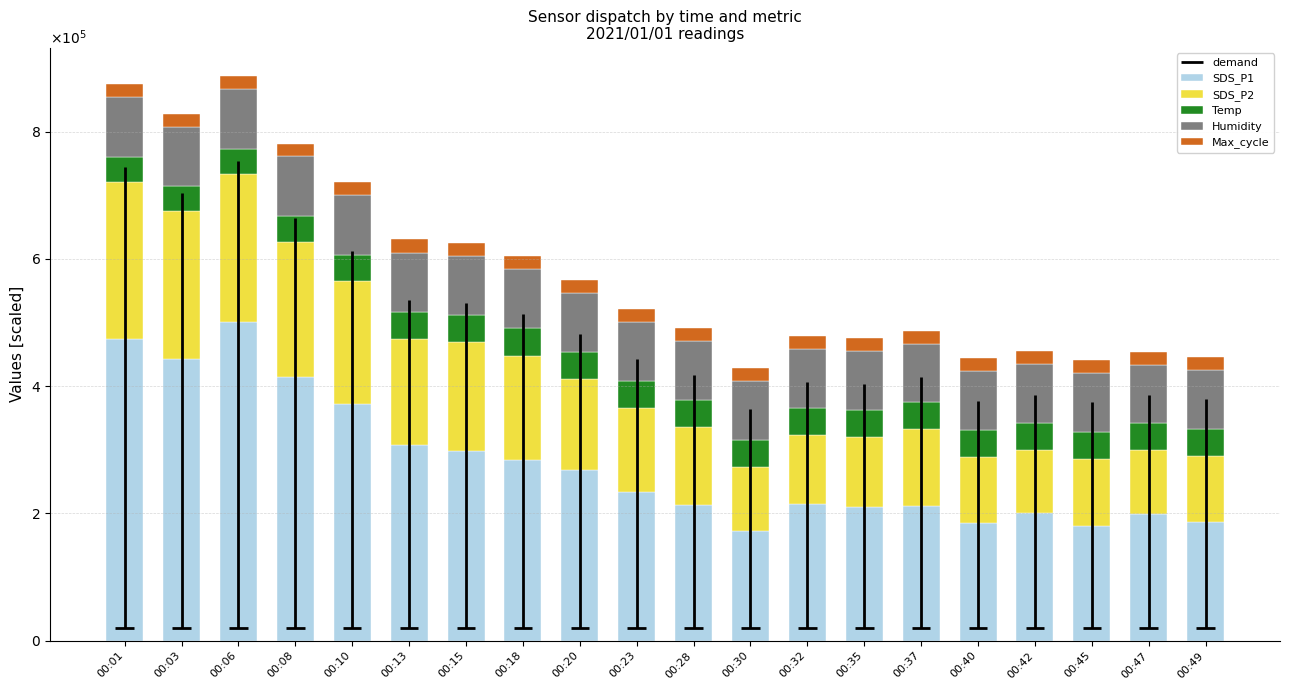

Which has a higher value, 00:06 or 00:10?

00:06